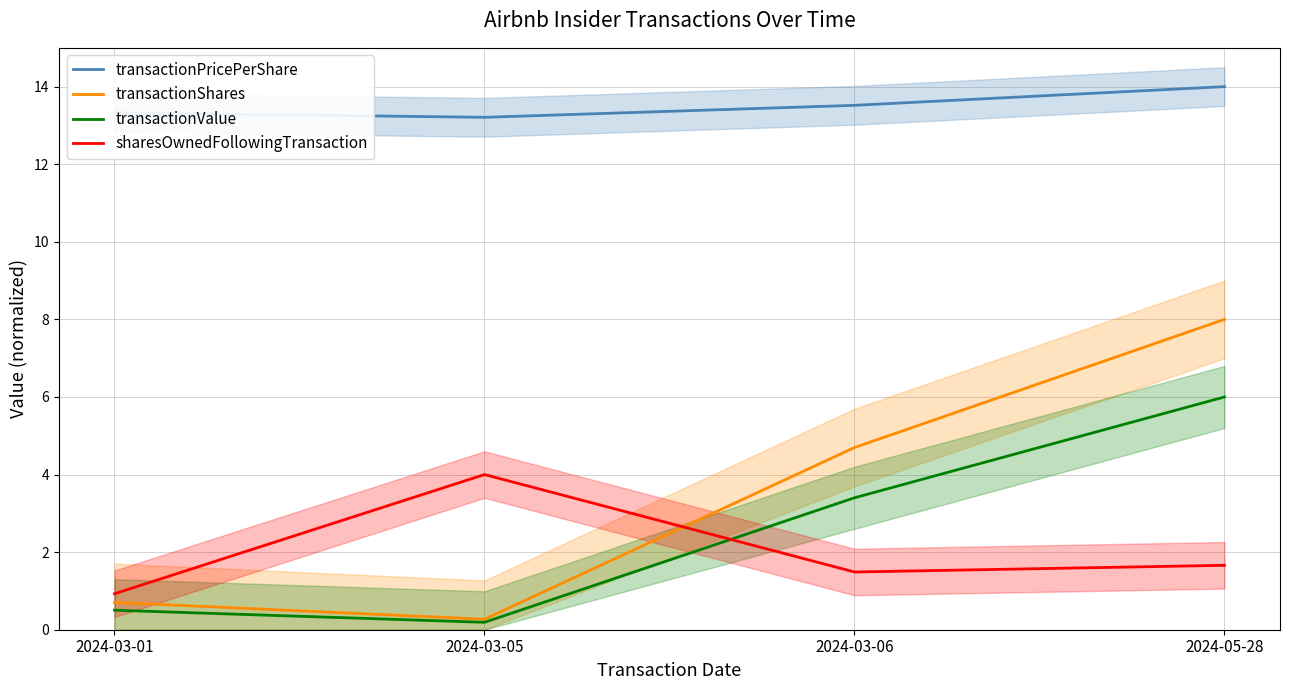

The sharesOwnedFollowingTransaction series shows 4.0 at 2024-03-05. True or false?

True